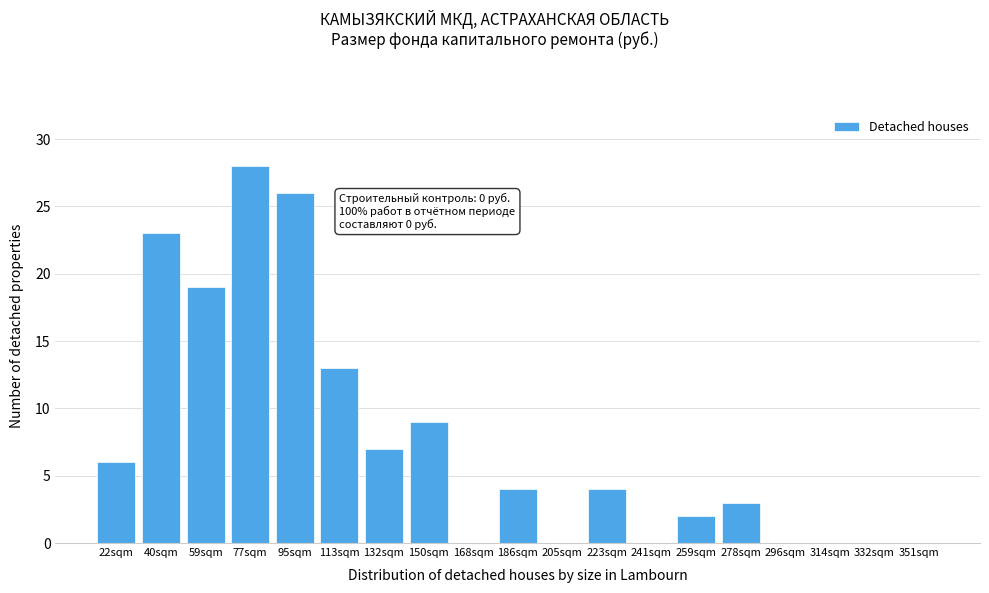

Reading right to left, extract all data points from this chart.

351sqm=0	332sqm=0	314sqm=0	296sqm=0	278sqm=3	259sqm=2	241sqm=0	223sqm=4	205sqm=0	186sqm=4	168sqm=0	150sqm=9	132sqm=7	113sqm=13	95sqm=26	77sqm=28	59sqm=19	40sqm=23	22sqm=6